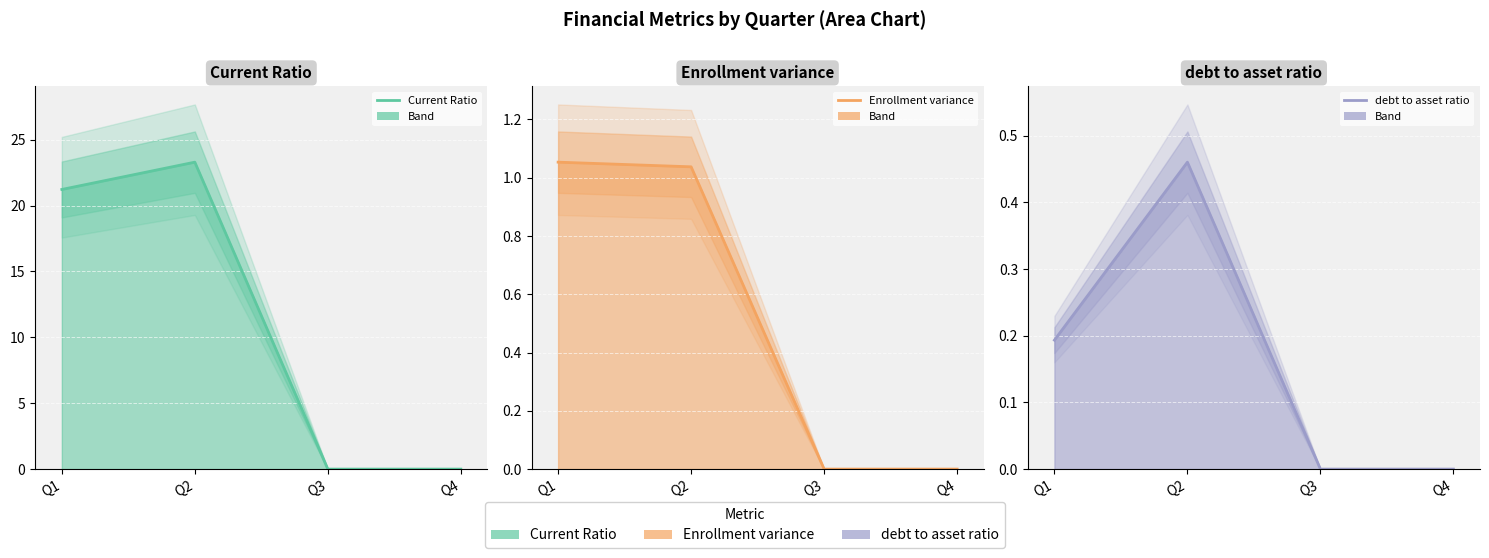

At which label does Enrollment variance first exceed 1?

Q1